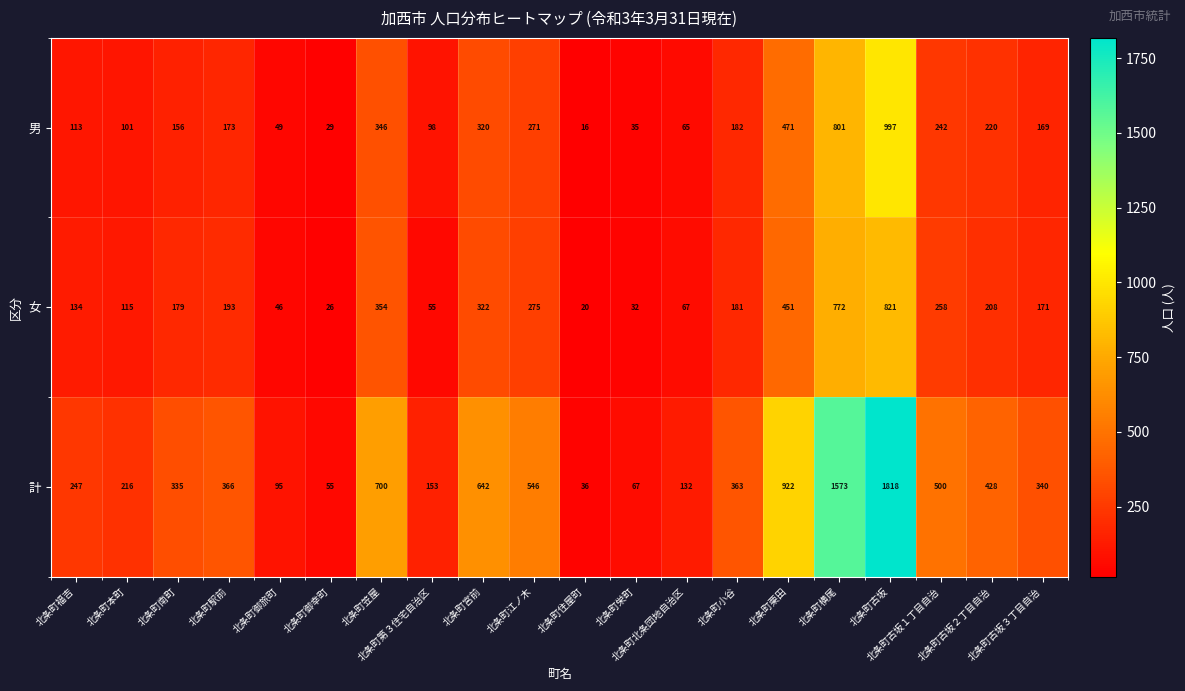

What is the maximum value for 計?

1818